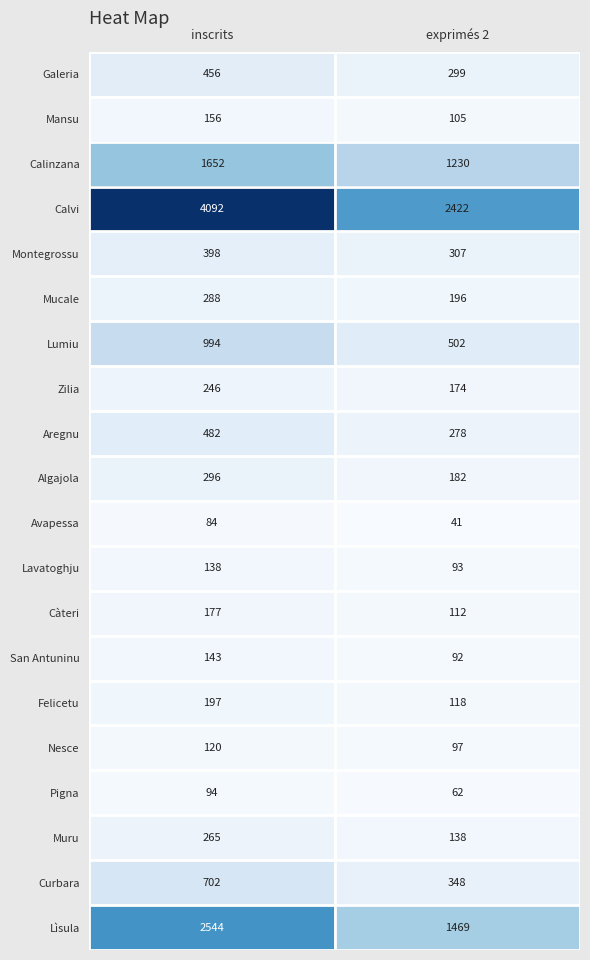

At which category is the sum across all series the highest?

inscrits